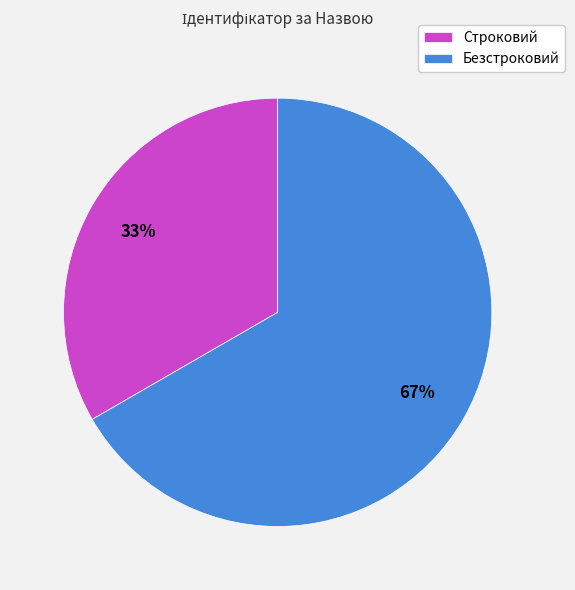

Rank the categories by value from lowest to highest.

Строковий, Безстроковий